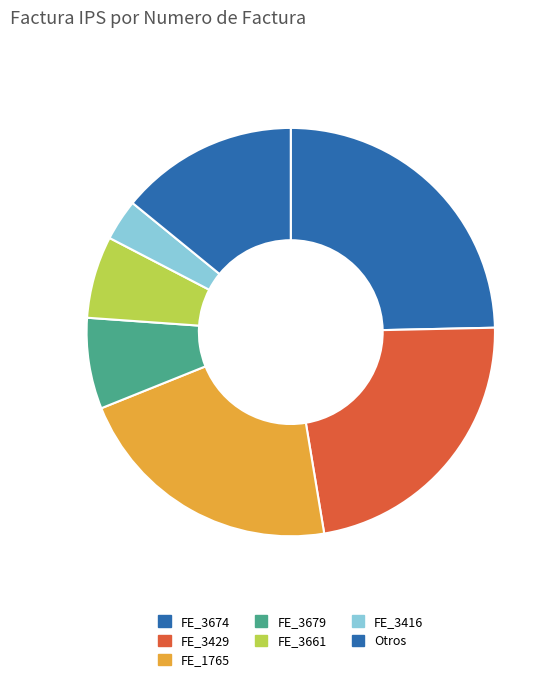

Is there a majority slice in this chart?

No